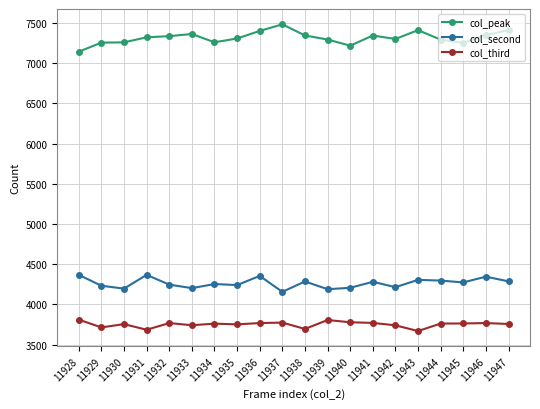

What is the spread (max minus min) of values at 11946?

3578